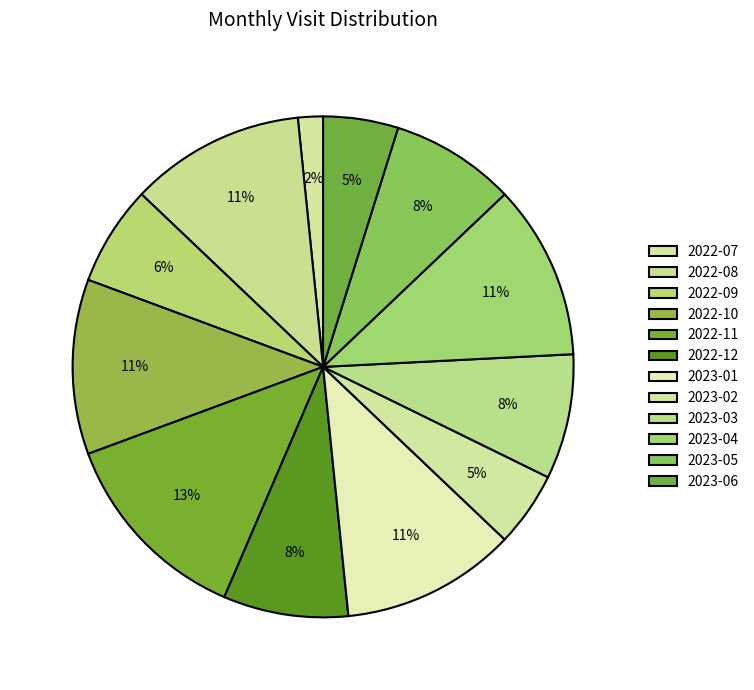

Does 2022-09 represent more than half of the total?

No